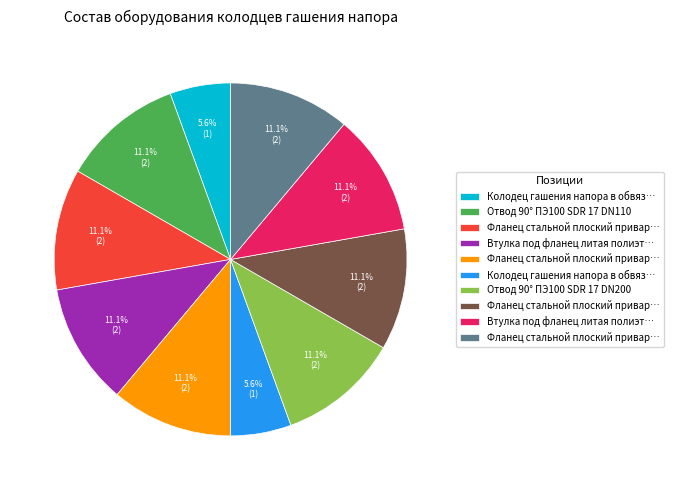

How many segments does this pie chart have?

10